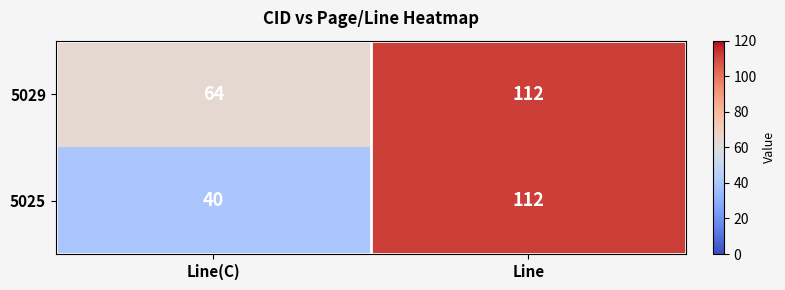

Is it true that 5025 equals 112 at Line?

True